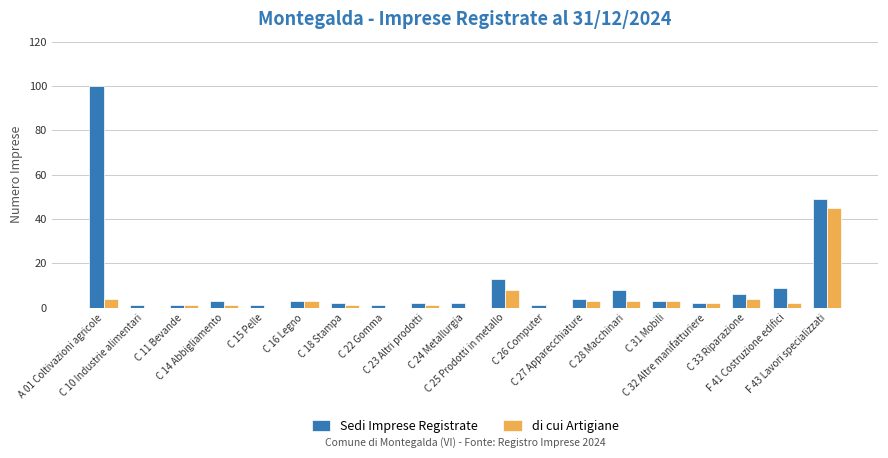

What is the sum of all Sedi Imprese Registrate values?

211